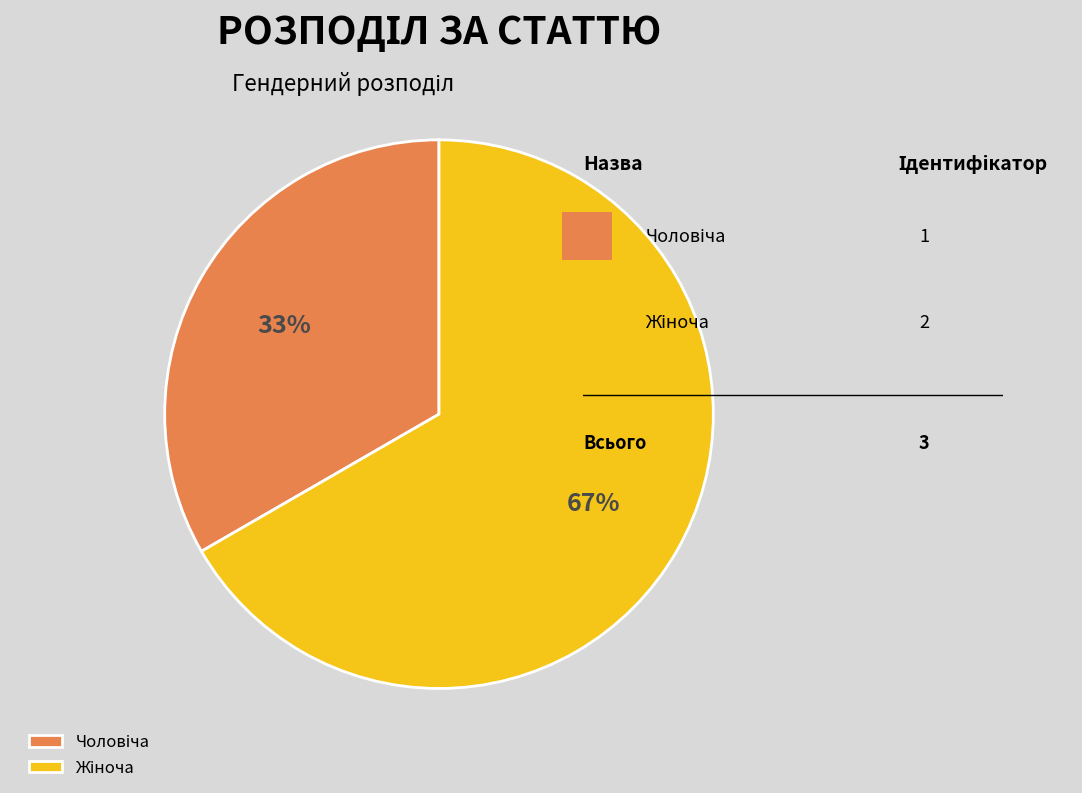

To the nearest percent, what is the average slice percentage?

50%